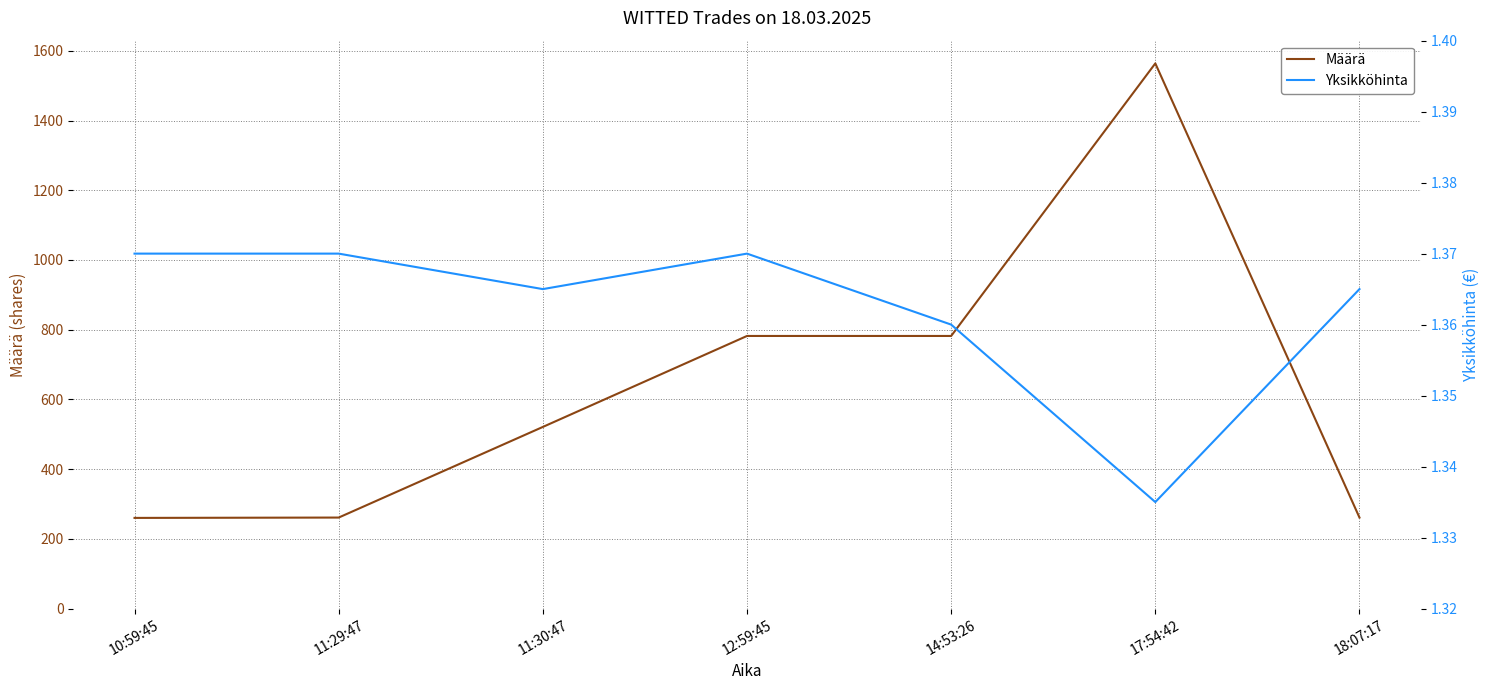

Where does the Määrä series first go above 521?

12:59:45